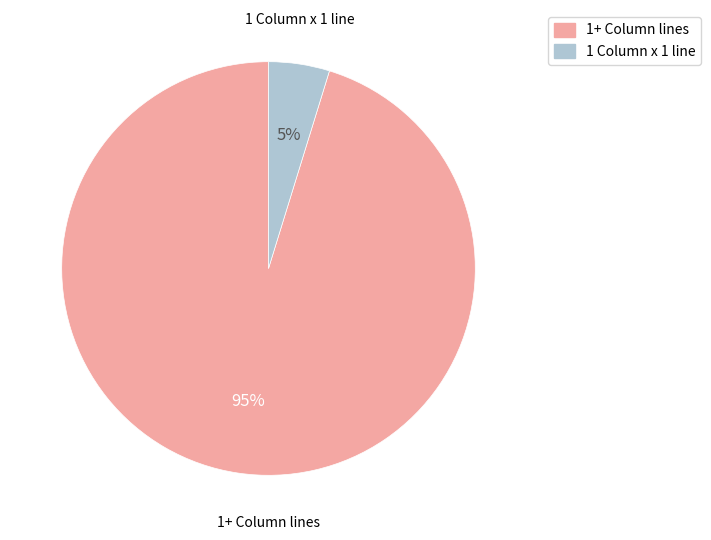

To the nearest percent, what portion does 1 Column x 1 line represent?

5%